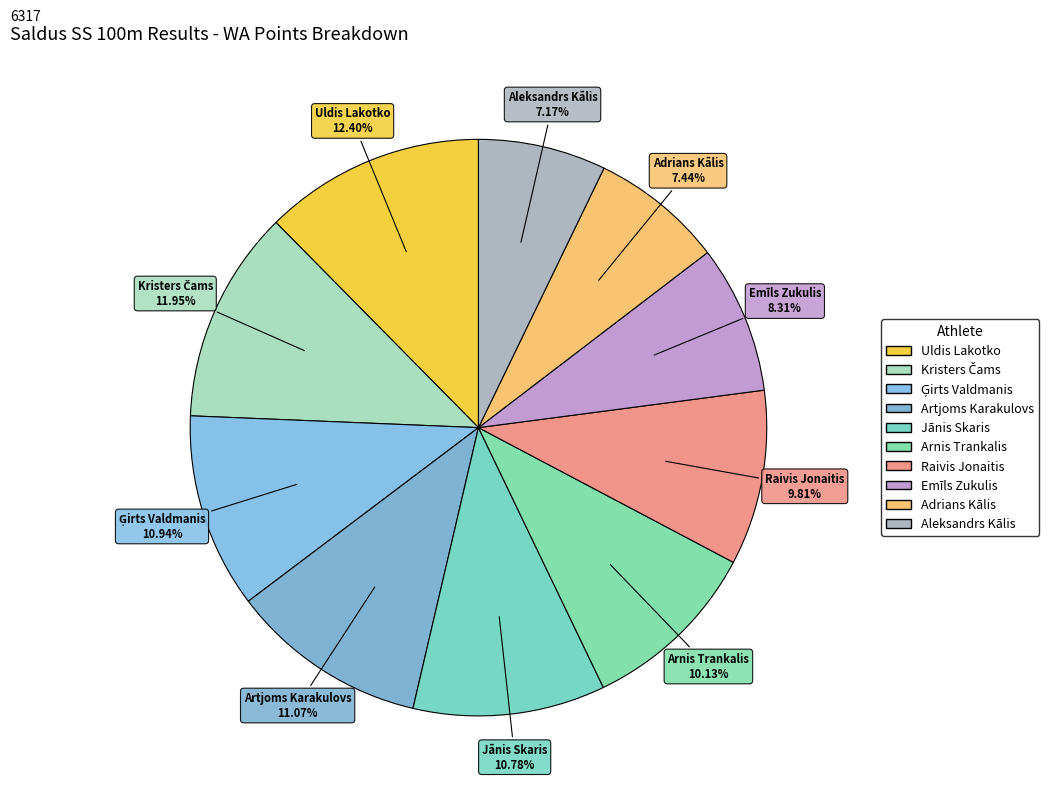

Is the sum of Artjoms Karakulovs and Uldis Lakotko greater than half?

No